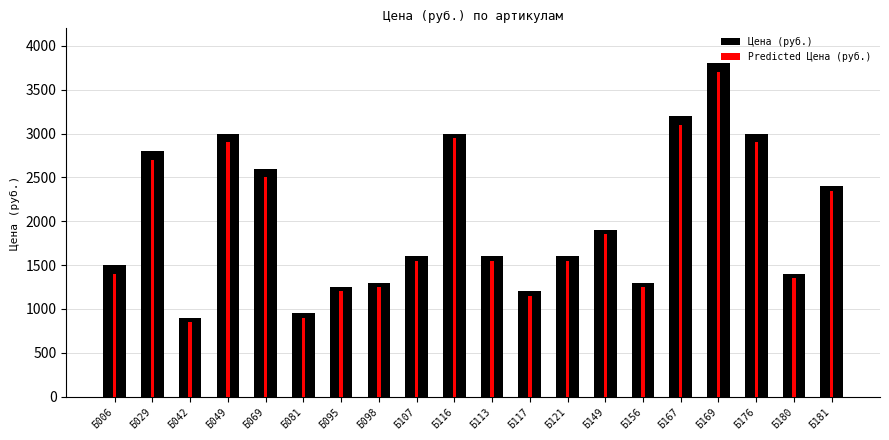

Which series has the largest range (max minus min)?

Цена (руб.)